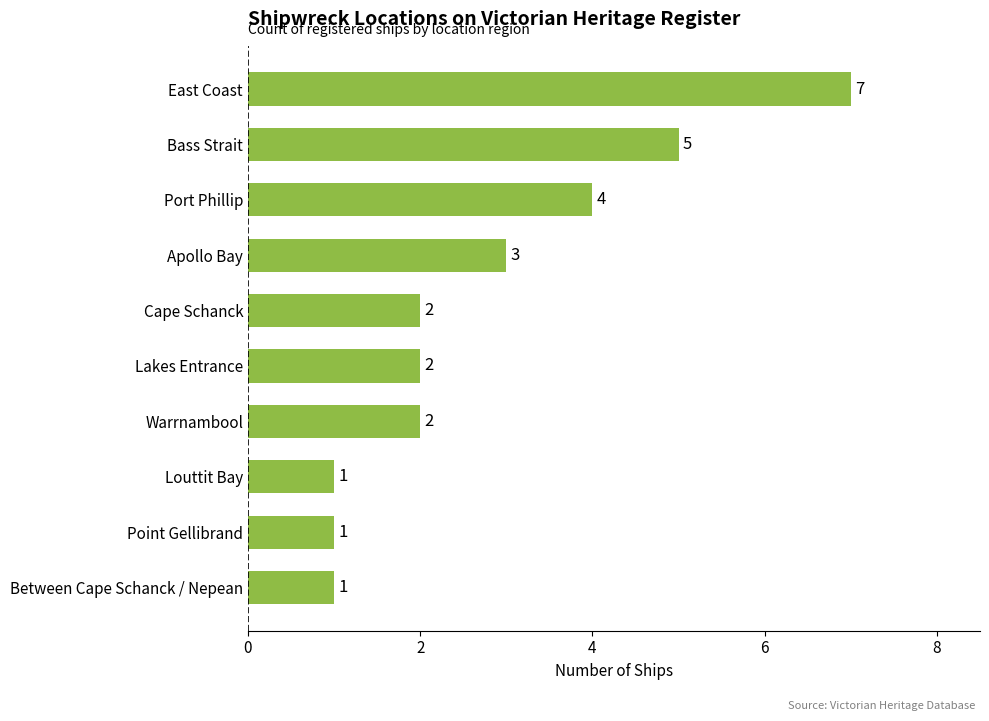

Reading bottom to top, what are all the values shown in this chart?

1	1	1	2	2	2	3	4	5	7